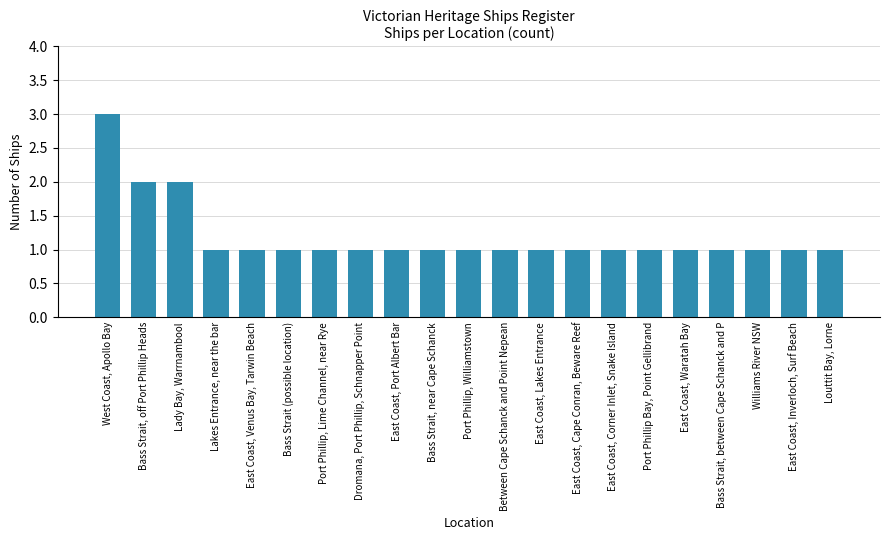

What is the average value?

1